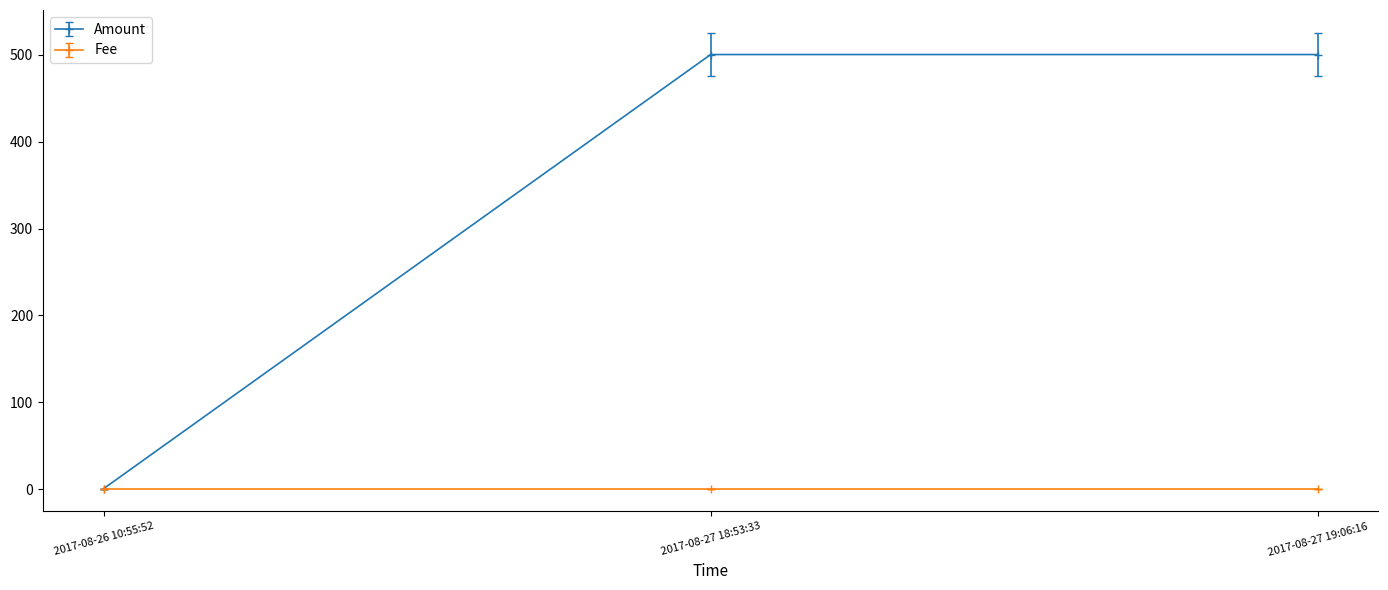

Is it true that Fee equals 1 at 2017-08-26 10:55:52?

True